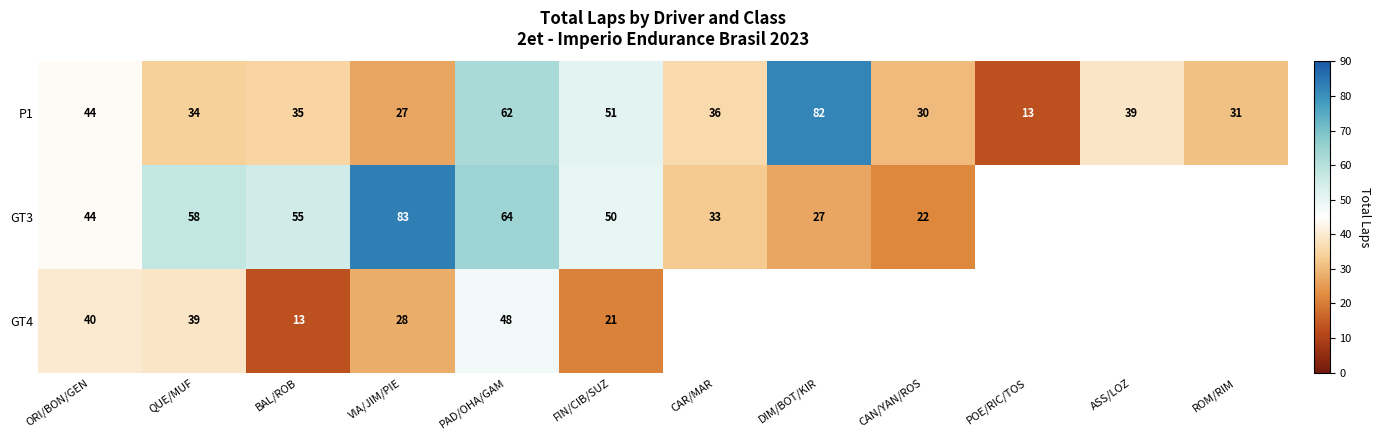

The GT3 series shows 77 at FIN/CIB/SUZ. True or false?

False